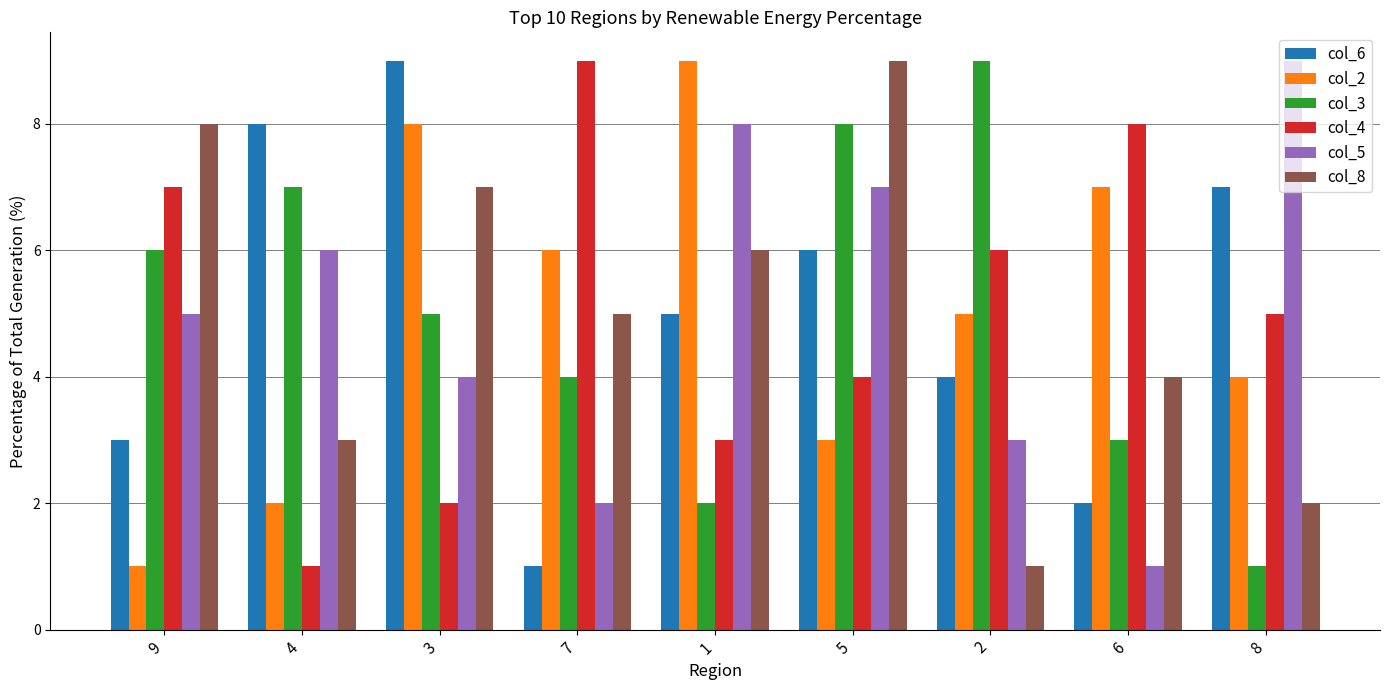

What are all the series names shown in the legend?

col_6, col_2, col_3, col_4, col_5, col_8